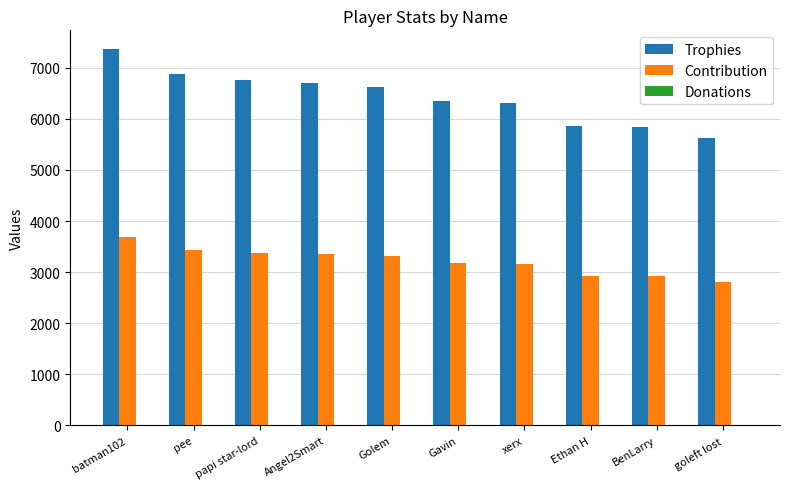

The Trophies series shows 5845 at BenLarry. True or false?

True